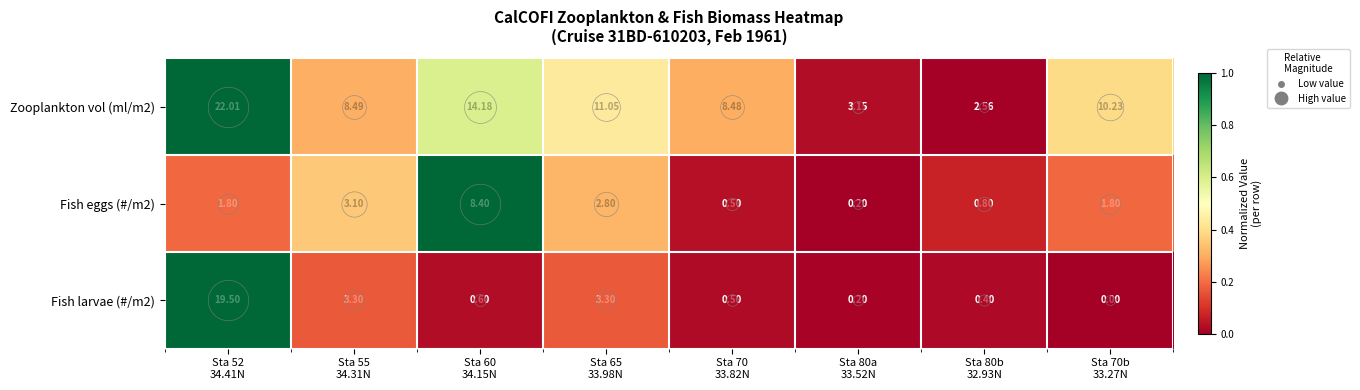

How many distinct data groups are displayed?

3